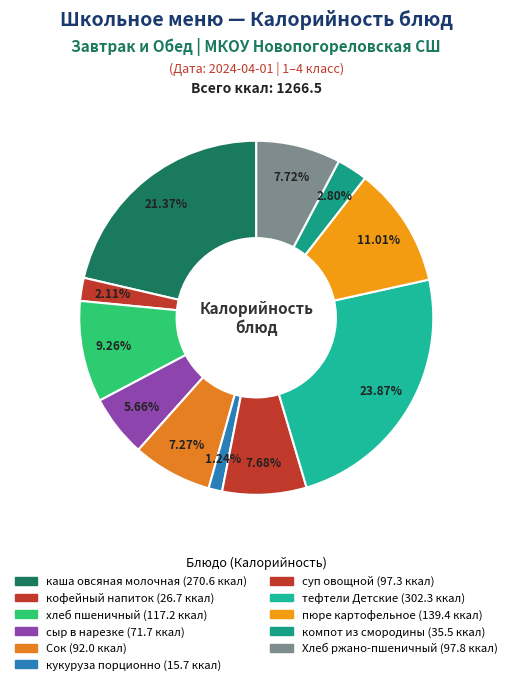

To the nearest percent, what is the difference between the largest and smallest slice percentages?

23%